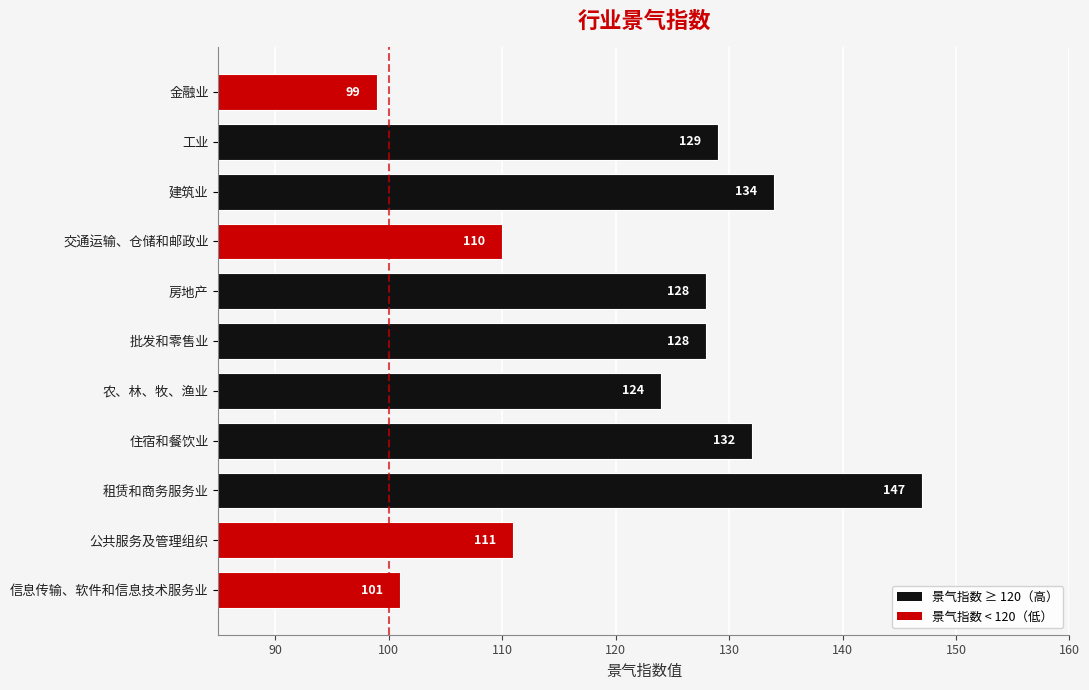

Count the number of categories in the chart.

11